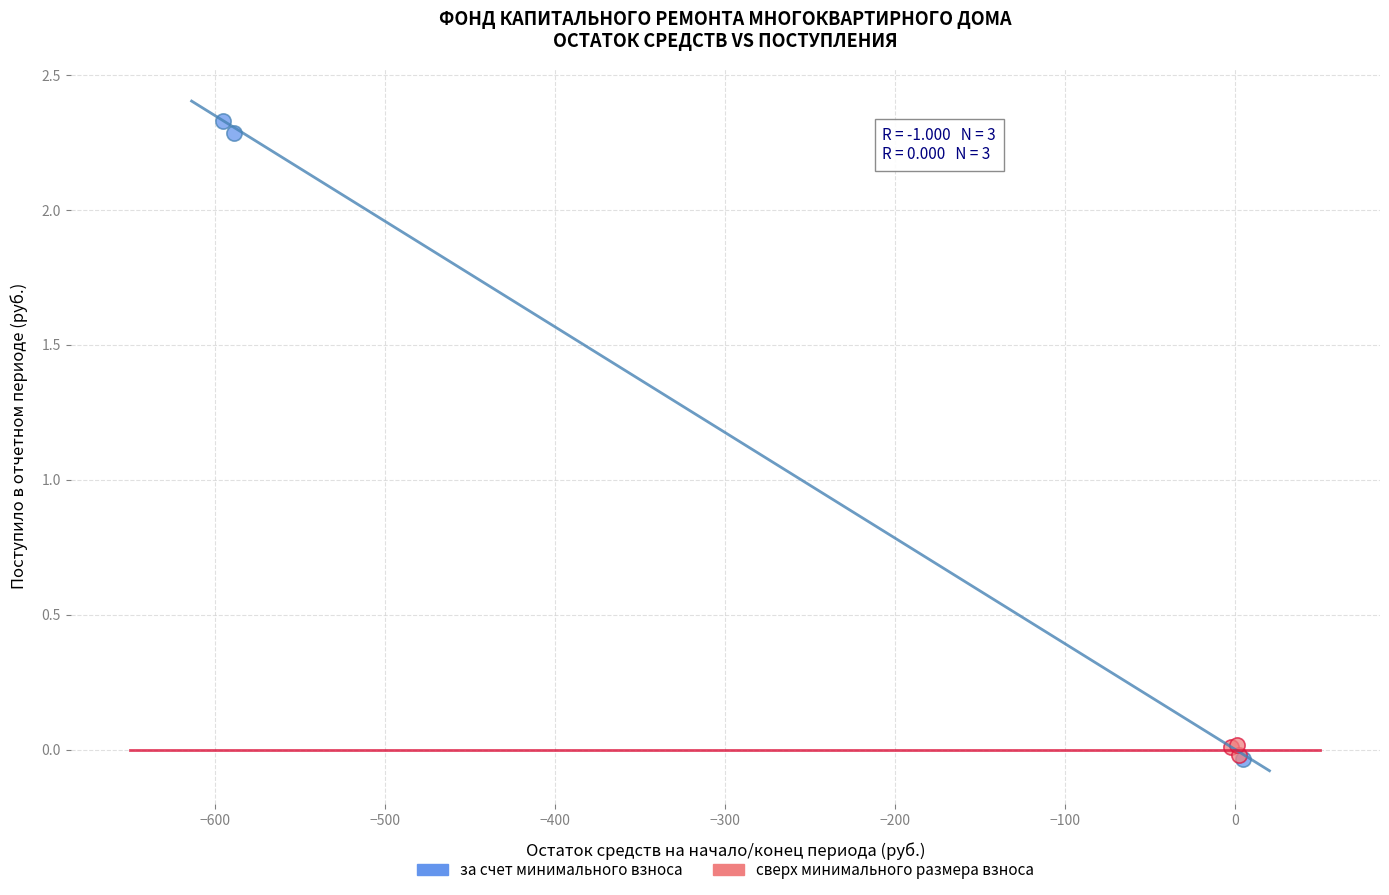

Which series contains the highest Y value?

за счет минимального взноса